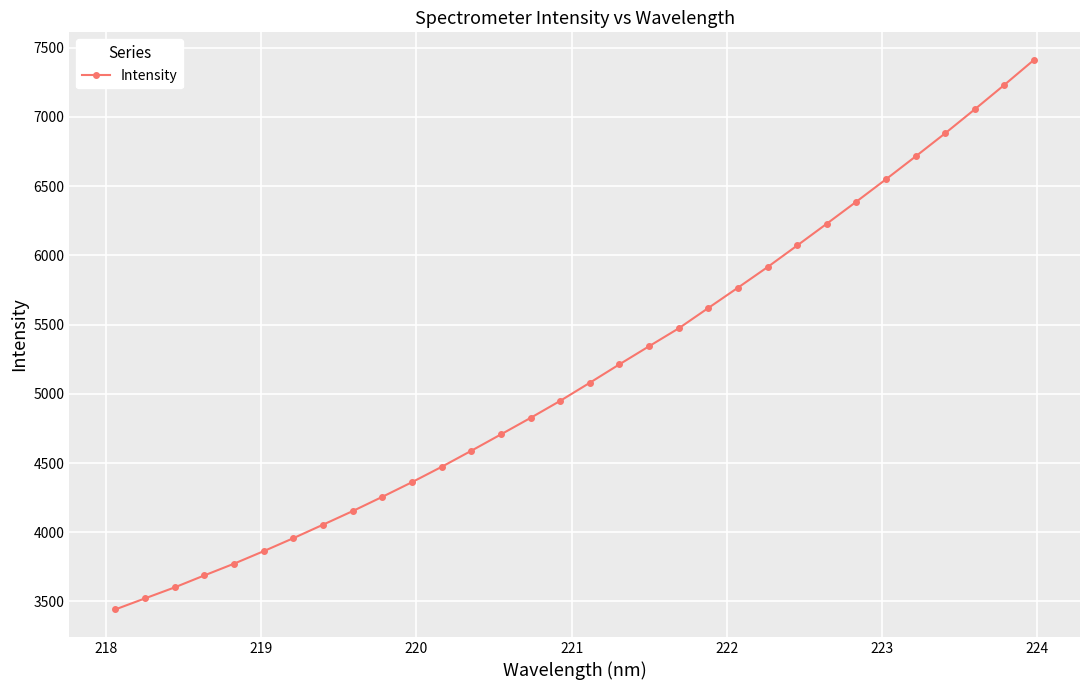

What is the value of the 11th point from the left?

4361.6